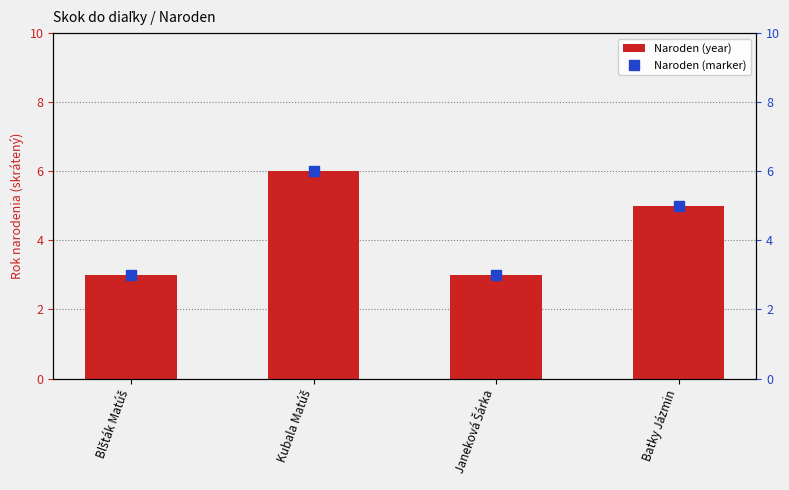

What is the value of the Naroden (marker) bar at the 3rd from the left?

3